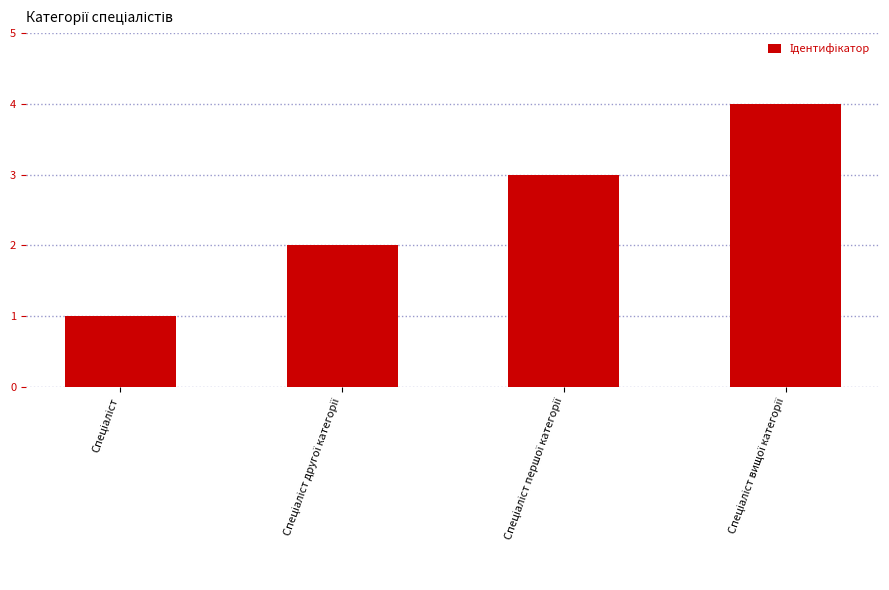

What is the maximum value shown in the chart?

4